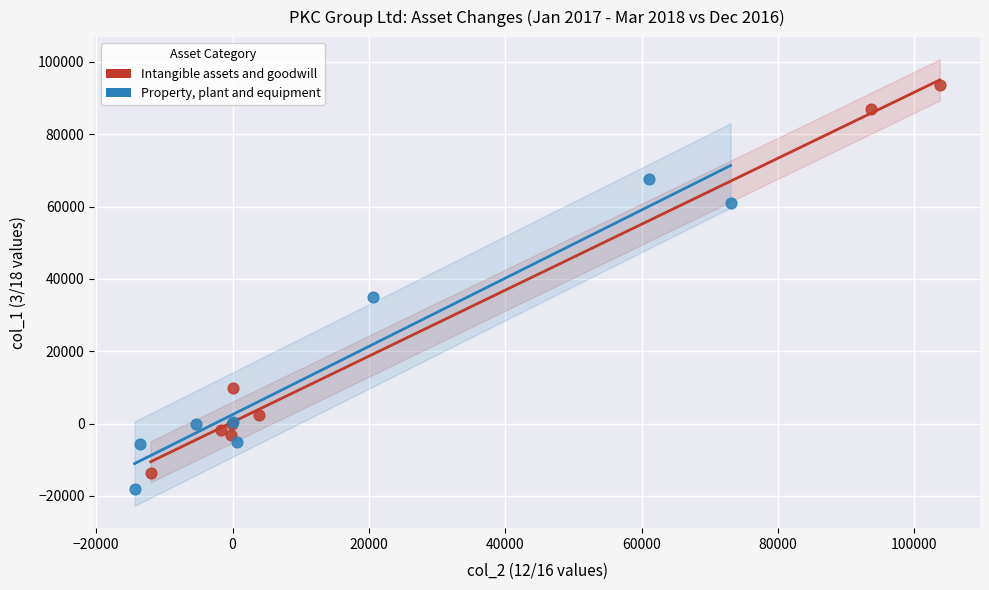

Which series has the largest Y range (max minus min)?

Intangible assets and goodwill